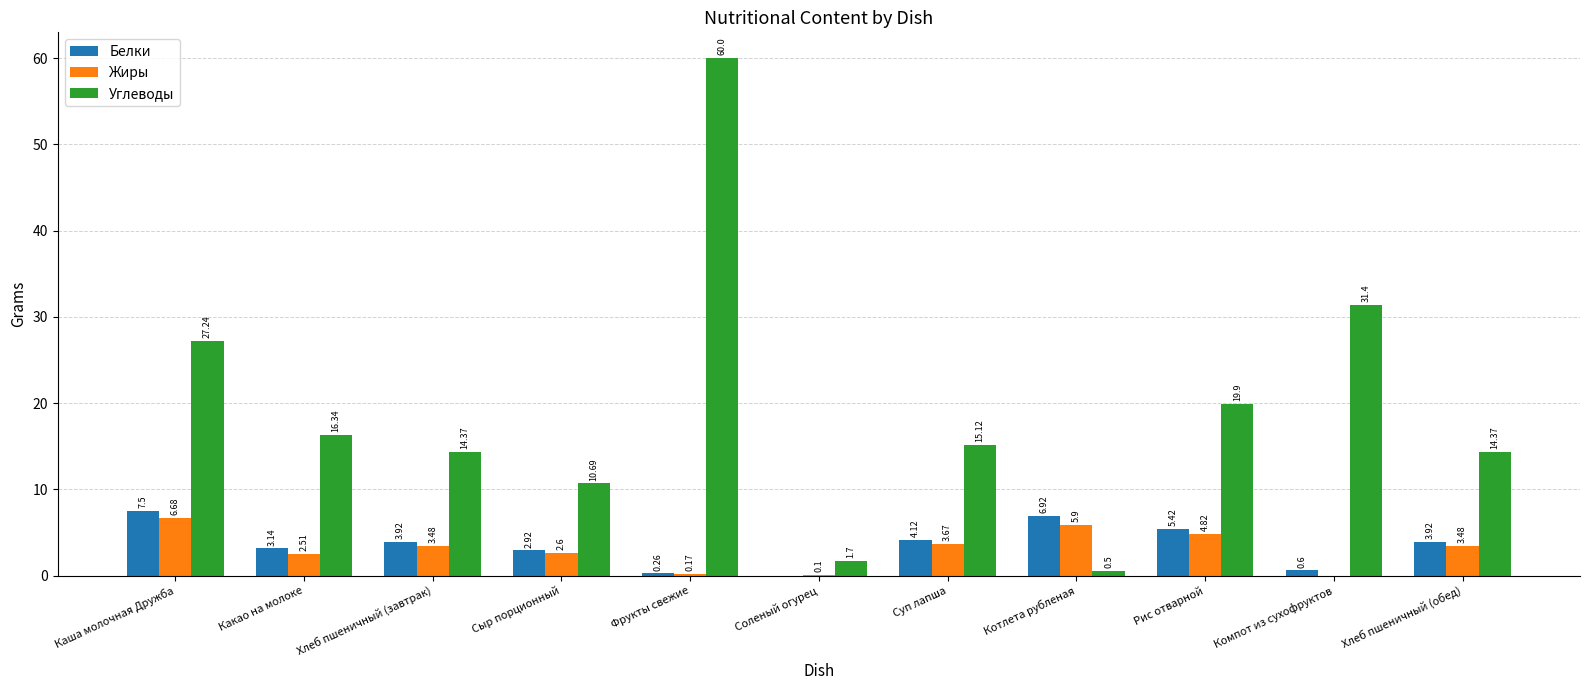

Which series has the largest total across all categories?

Углеводы